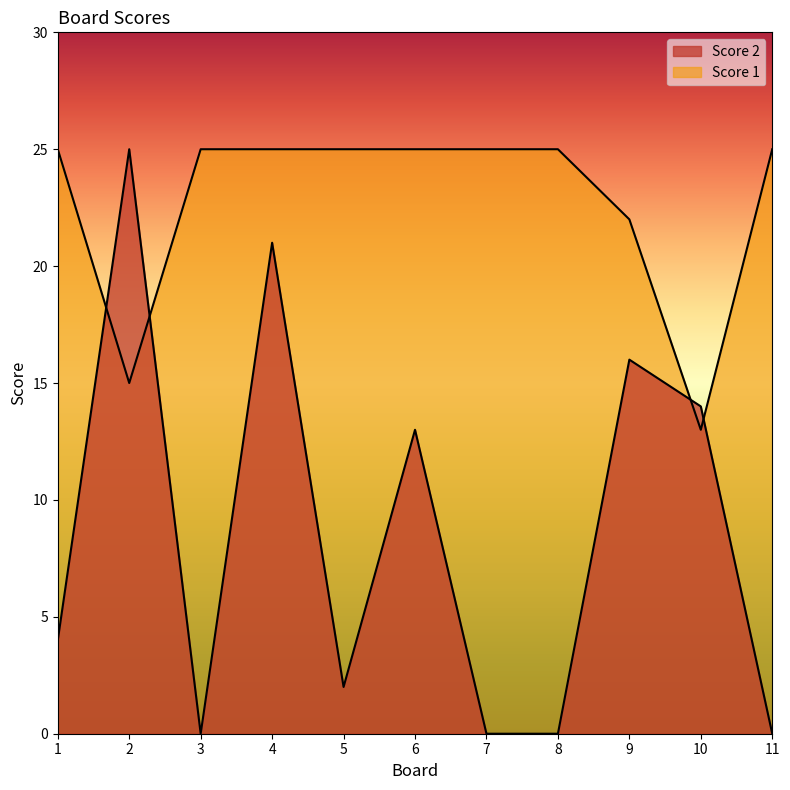

How many lines are shown in the chart?

2